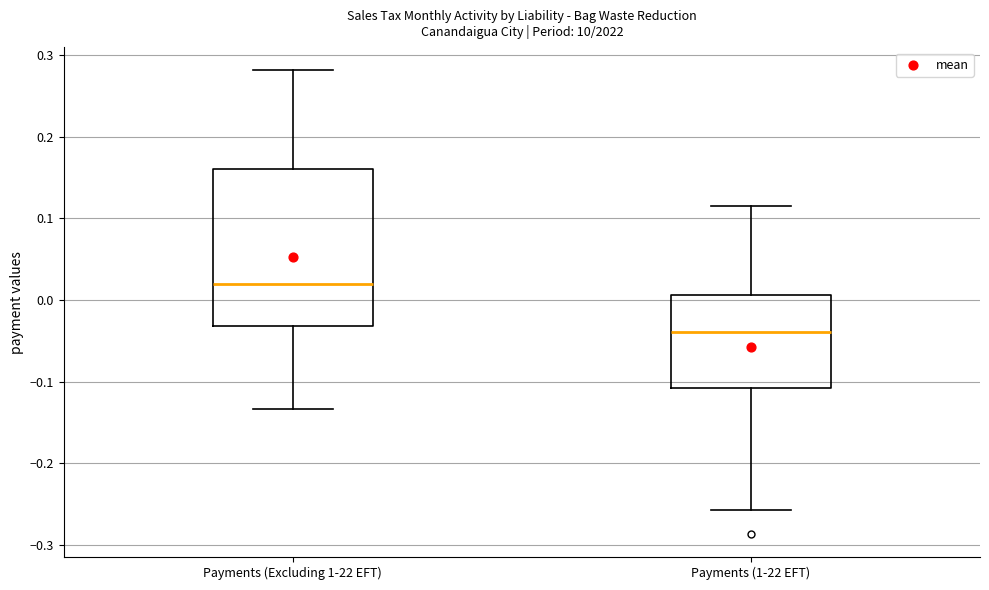

Where is the lower edge of the box for Payments (Excluding 1-22 EFT) on the y-axis? The values are not printed on the chart, so give them approximately, as read against the axis.

-0.03